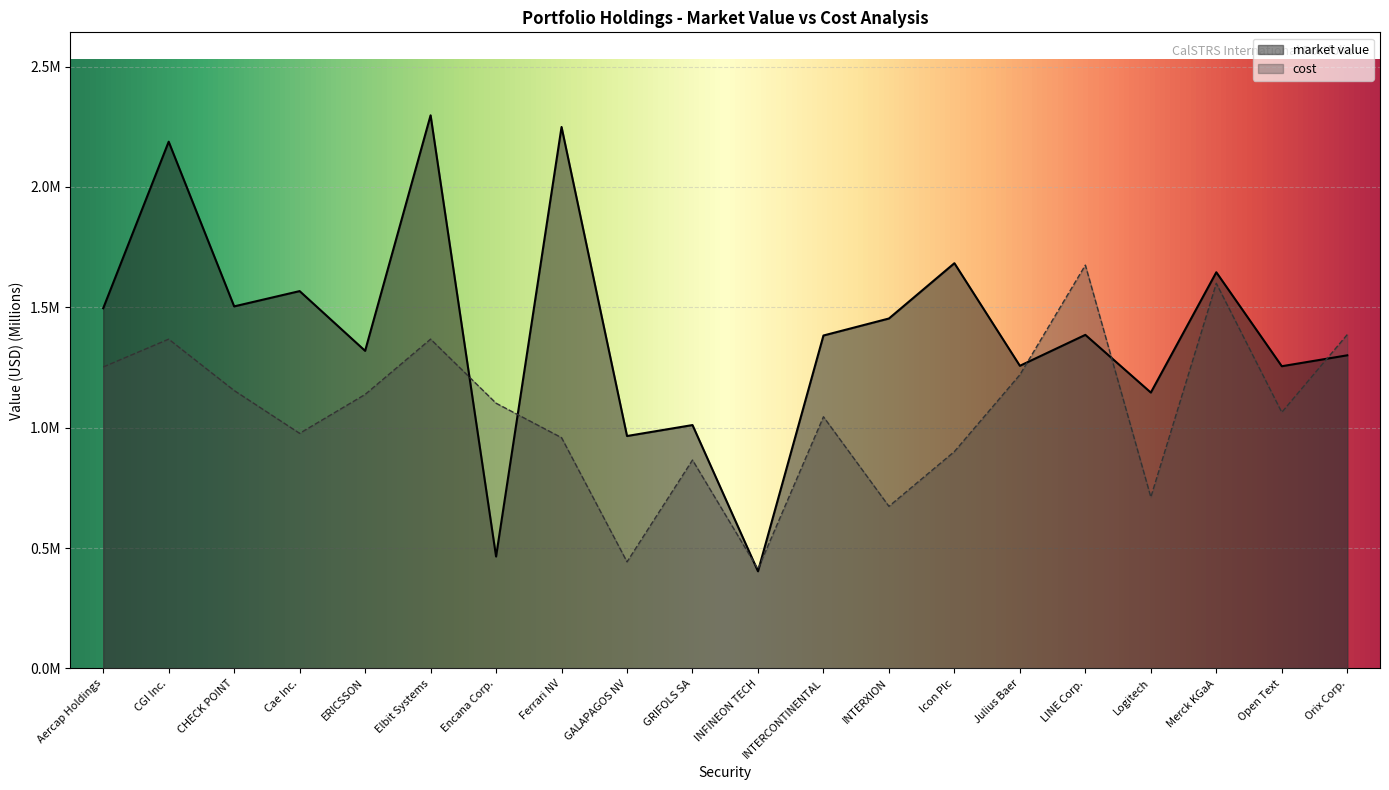

Reading left to right, transcribe all the data shown in this chart.

market value: 1.5	2.2	1.5	1.6	1.3	2.3	0.5	2.2	1.0	1.0	0.4	1.4	1.5	1.7	1.3	1.4	1.1	1.6	1.3	1.3
cost: 1.3	1.4	1.2	1.0	1.1	1.4	1.1	1.0	0.4	0.9	0.4	1.0	0.7	0.9	1.2	1.7	0.7	1.6	1.1	1.4